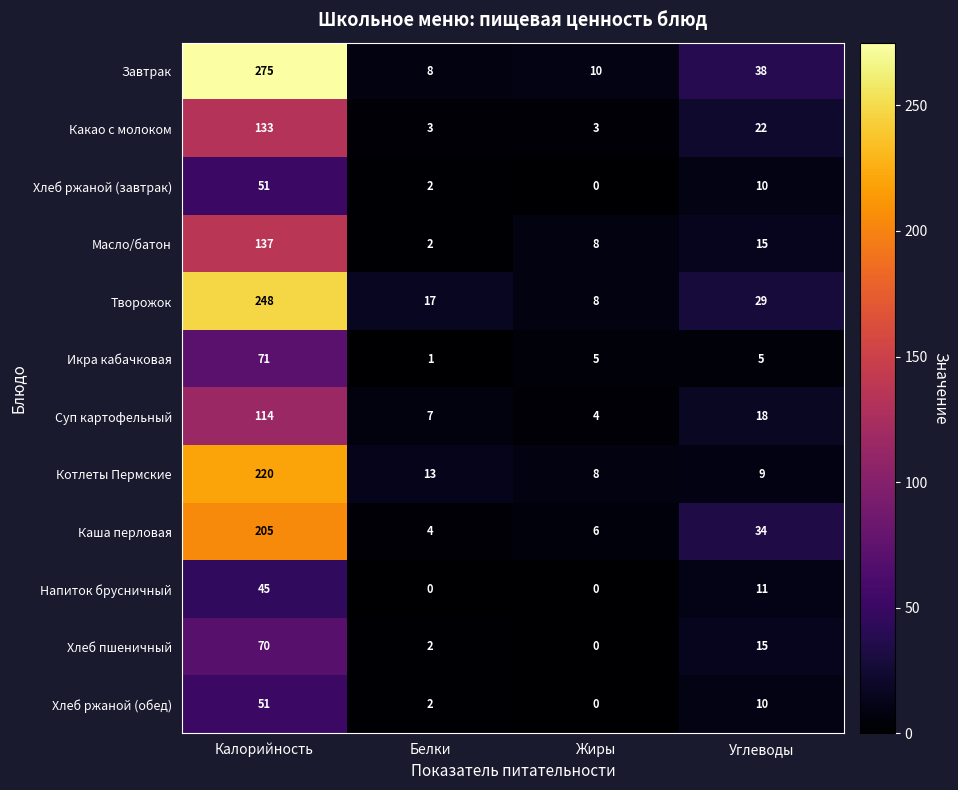

What is the greatest value displayed?

275